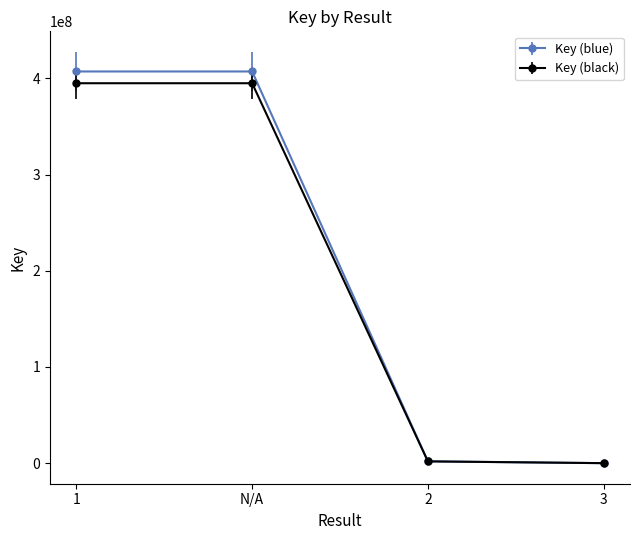

What is the label of the 3rd point from the right?

N/A